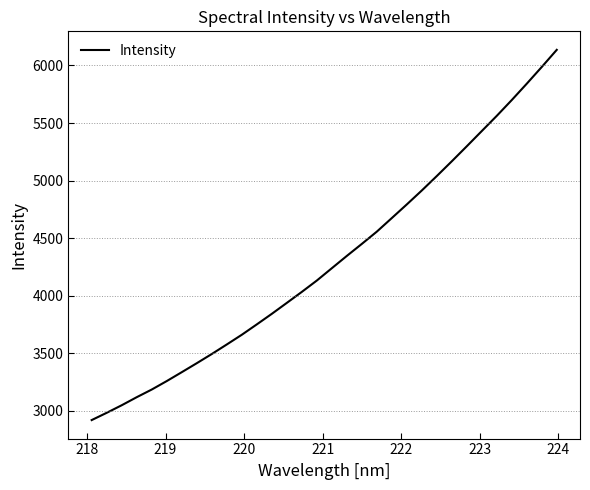

How many categories are shown in the chart?

32